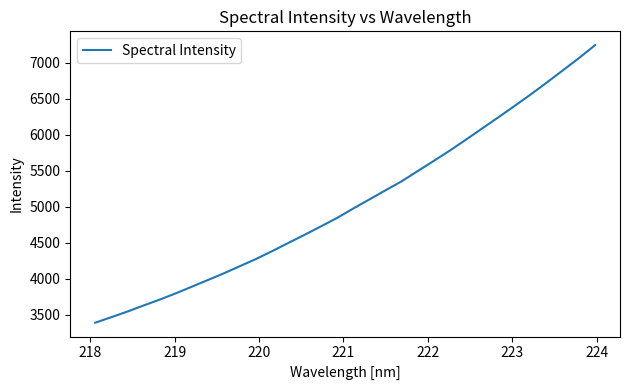

What is the difference between the maximum and minimum values?

3852.3